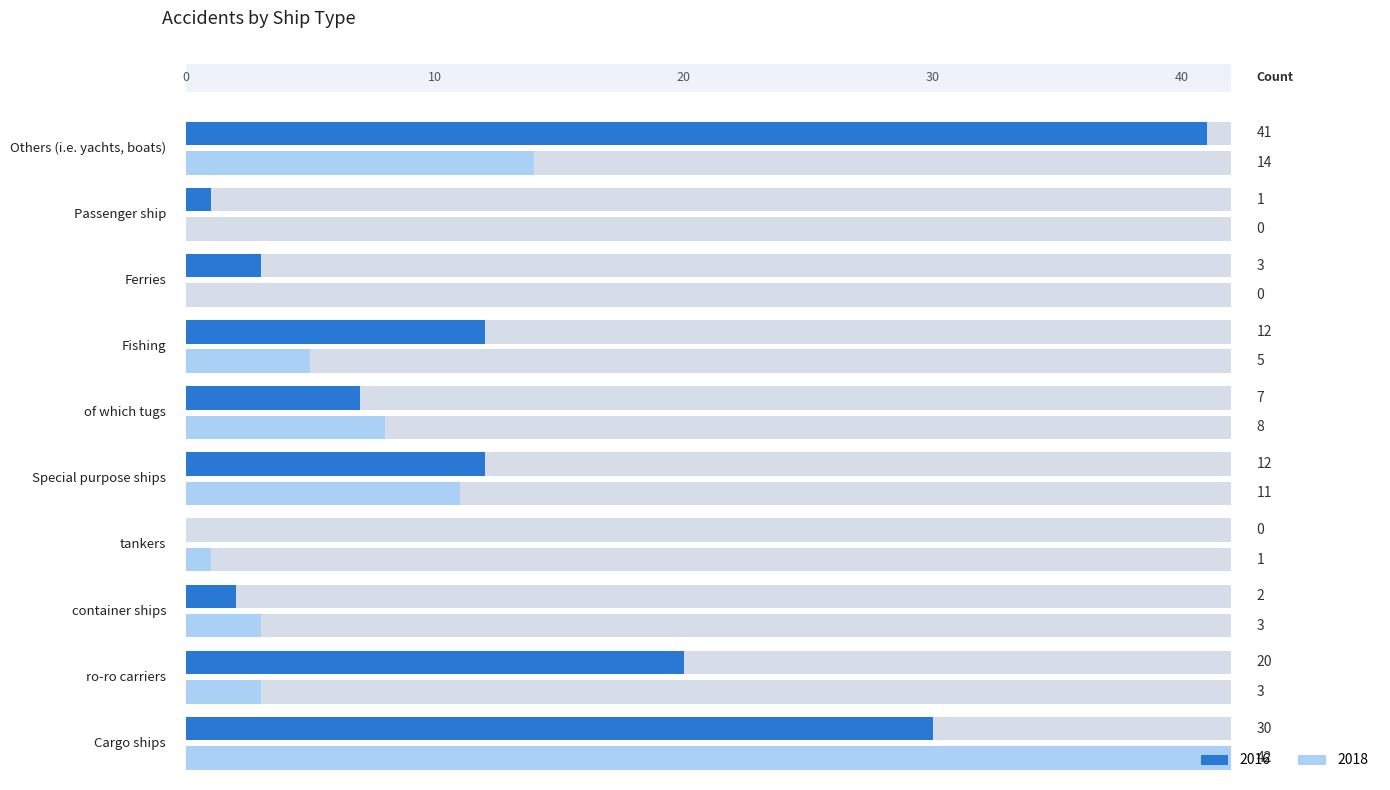

Are the bars horizontal?

Yes